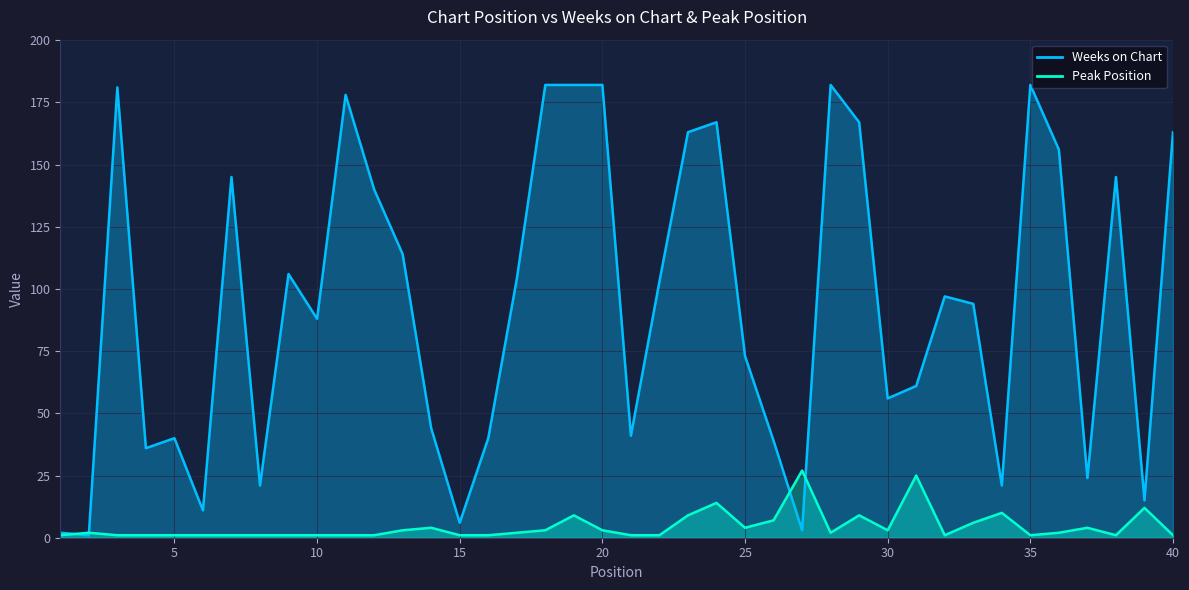

What is the sum of all Weeks on Chart values?

3755